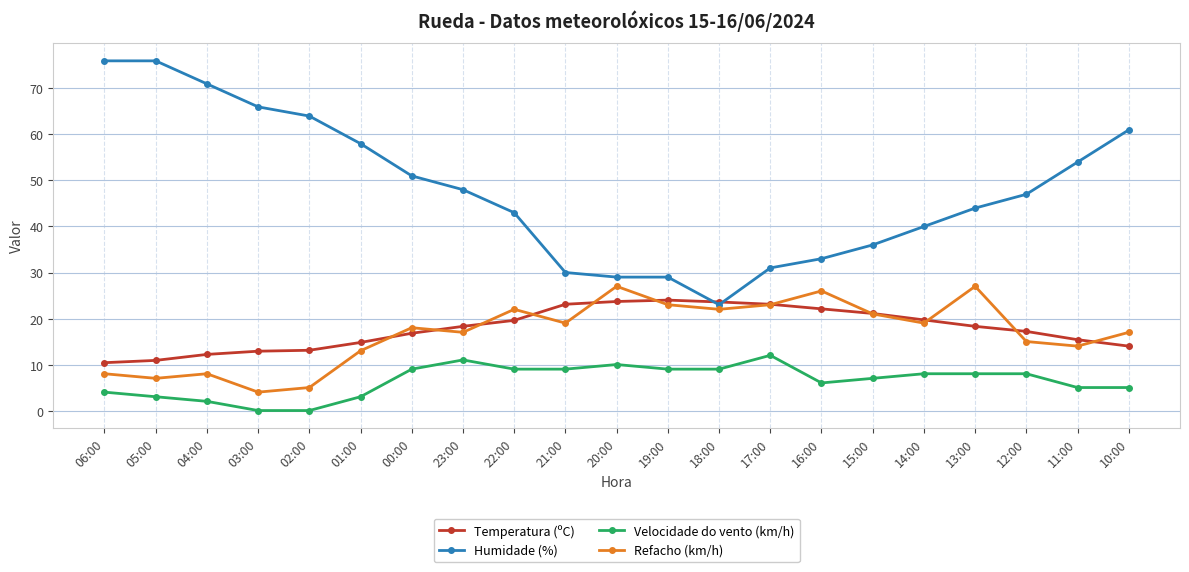

True or false: Temperatura (ºC) has a value of 19.7 at 14:00.

True